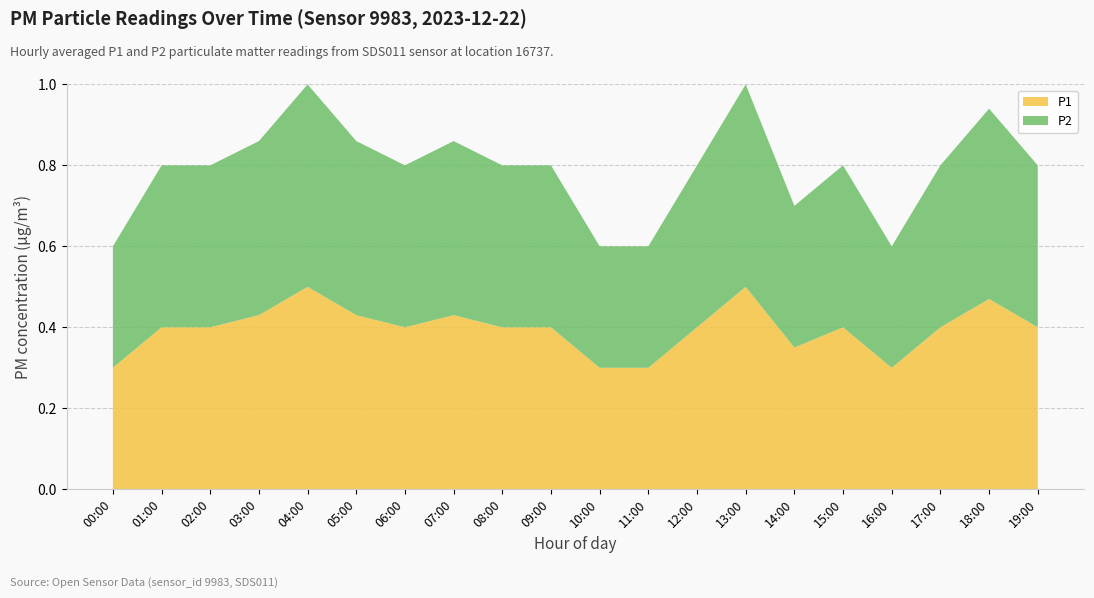

Reading right to left, list all the values displayed in this chart.

P1: 0.4	0.5	0.4	0.3	0.4	0.3	0.5	0.4	0.3	0.3	0.4	0.4	0.4	0.4	0.4	0.5	0.4	0.4	0.4	0.3
P2: 0.4	0.5	0.4	0.3	0.4	0.3	0.5	0.4	0.3	0.3	0.4	0.4	0.4	0.4	0.4	0.5	0.4	0.4	0.4	0.3